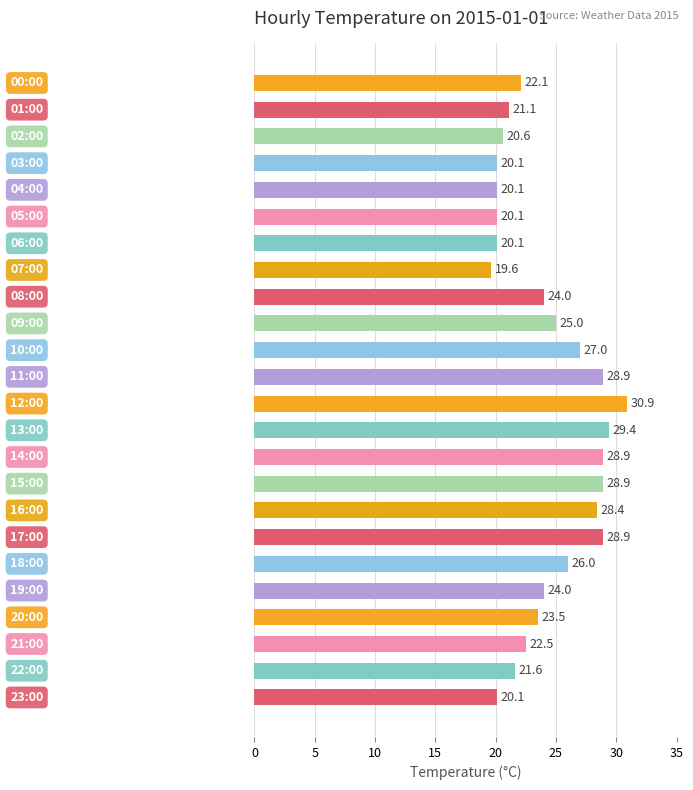

What is the maximum value shown in the chart?

30.9